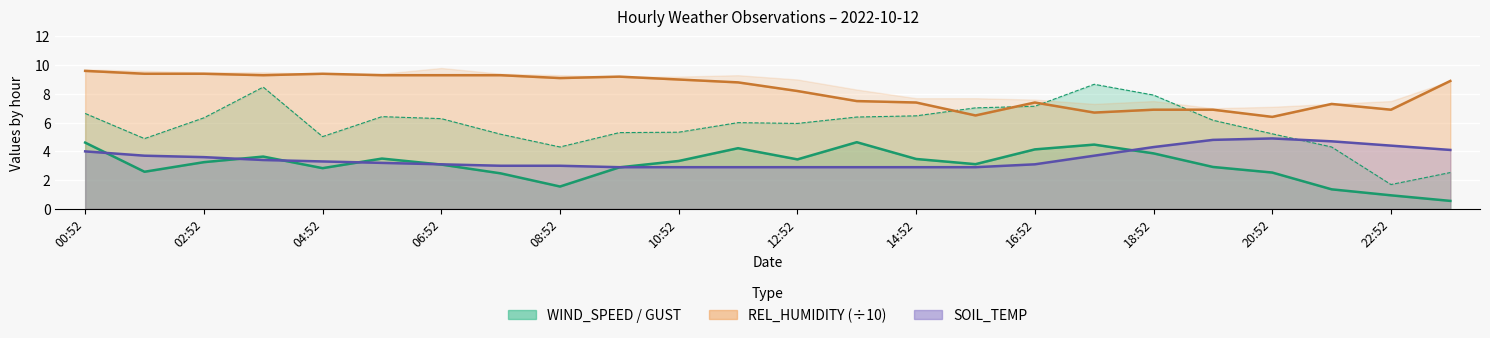

At how many categories does at least one series exceed 7?

21